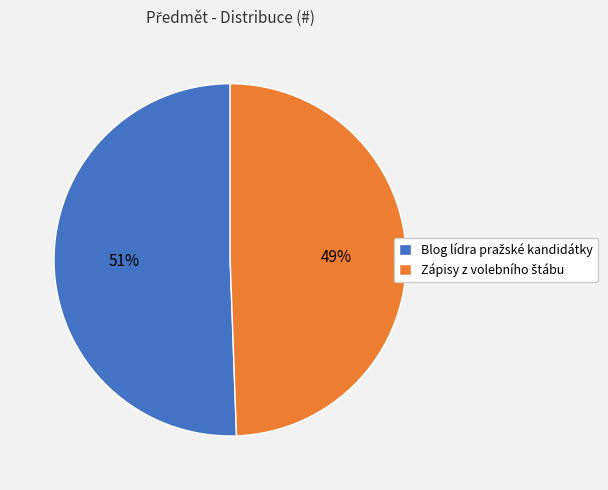

To the nearest percent, what is the average slice percentage?

50%